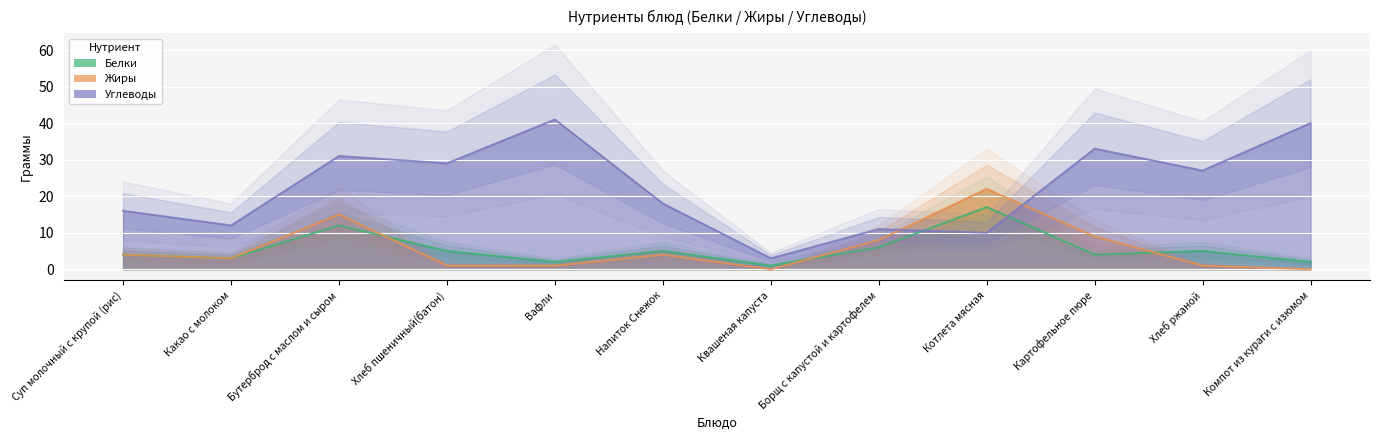

What is the label of the 10th point from the left?

Картофельное пюре